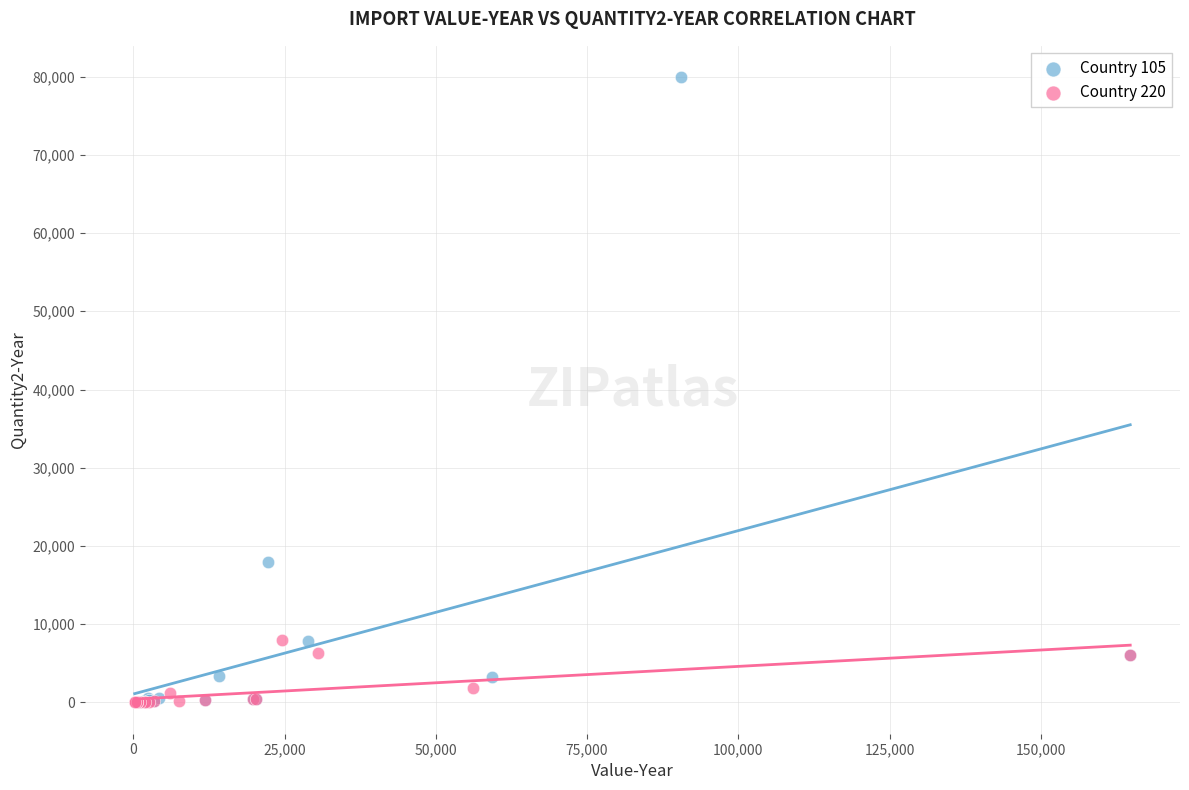

Which series has the largest Y range (max minus min)?

Country 105